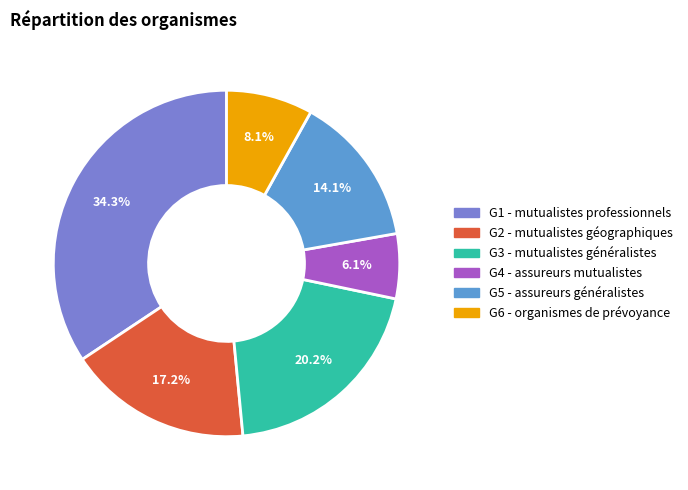

Rank the categories by value from lowest to highest.

G4 - assureurs mutualistes, G6 - organismes de prévoyance, G5 - assureurs généralistes, G2 - mutualistes géographiques, G3 - mutualistes généralistes, G1 - mutualistes professionnels